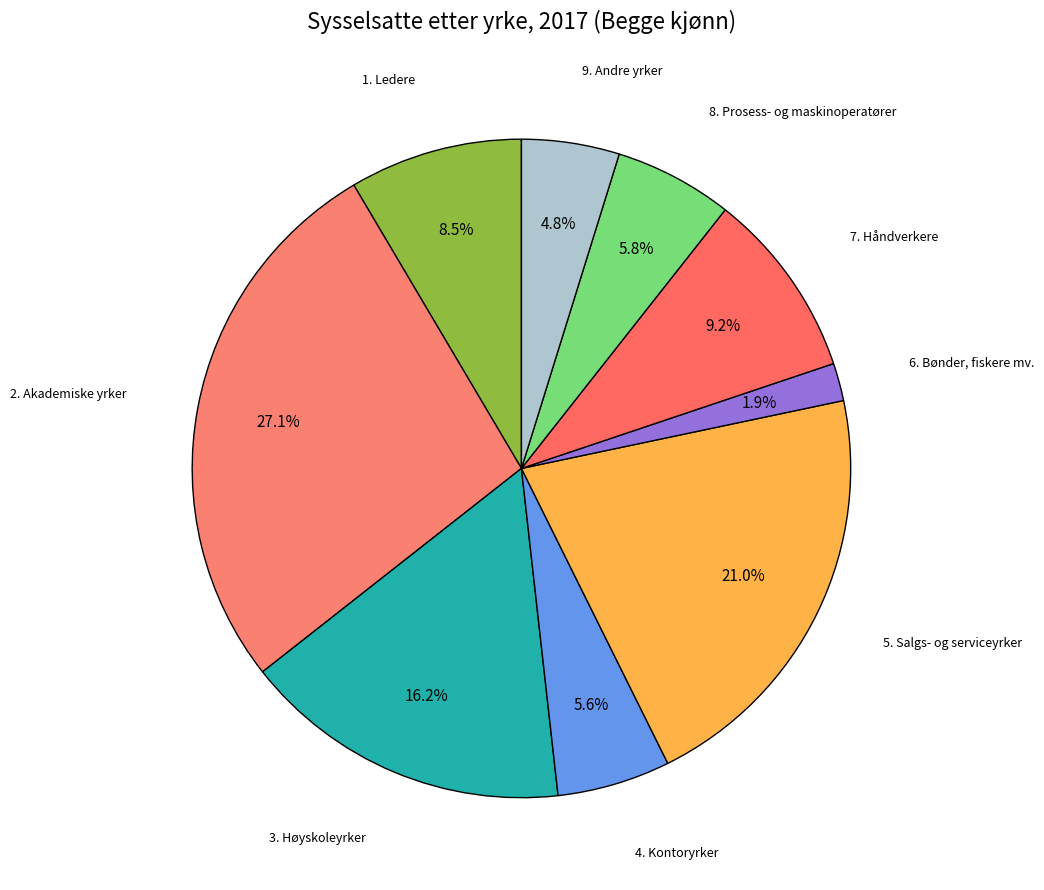

Is the sum of 9. Andre yrker and 3. Høyskoleyrker greater than half?

No